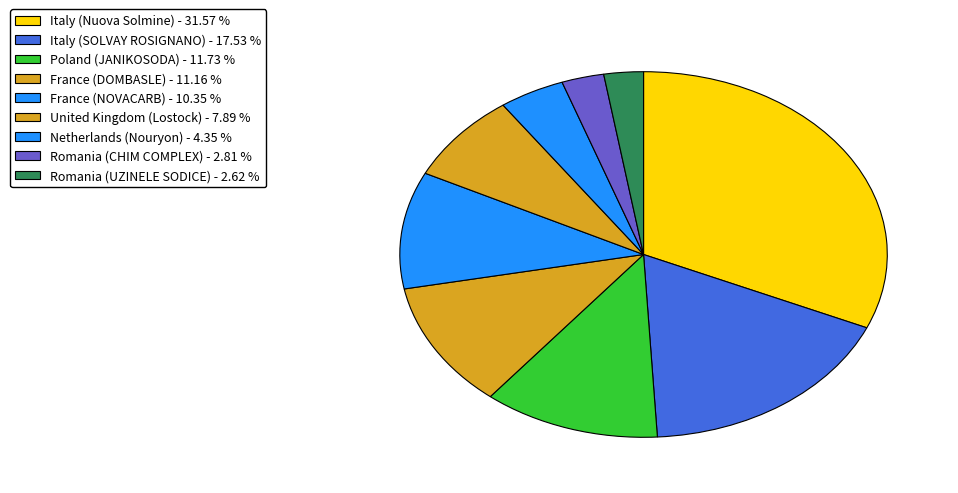

Count the number of slices in the pie.

9